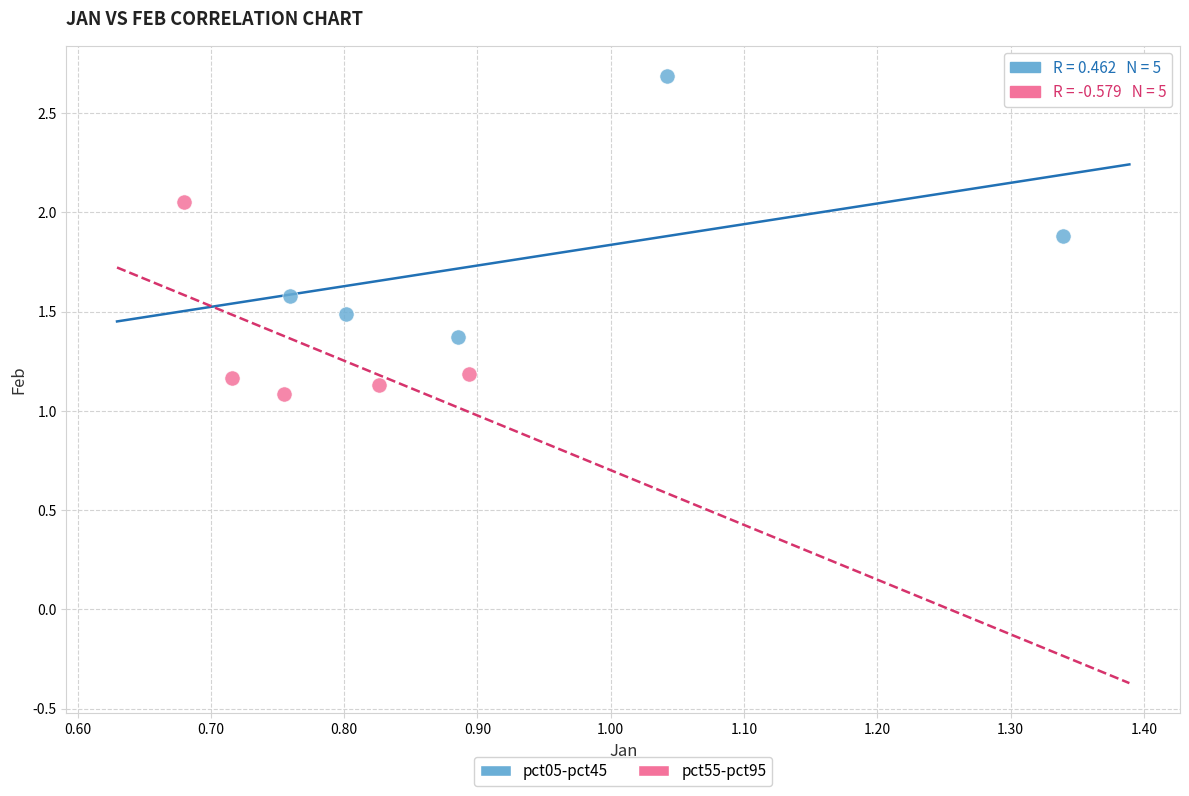

Which series reaches the maximum Y coordinate?

pct05-pct45